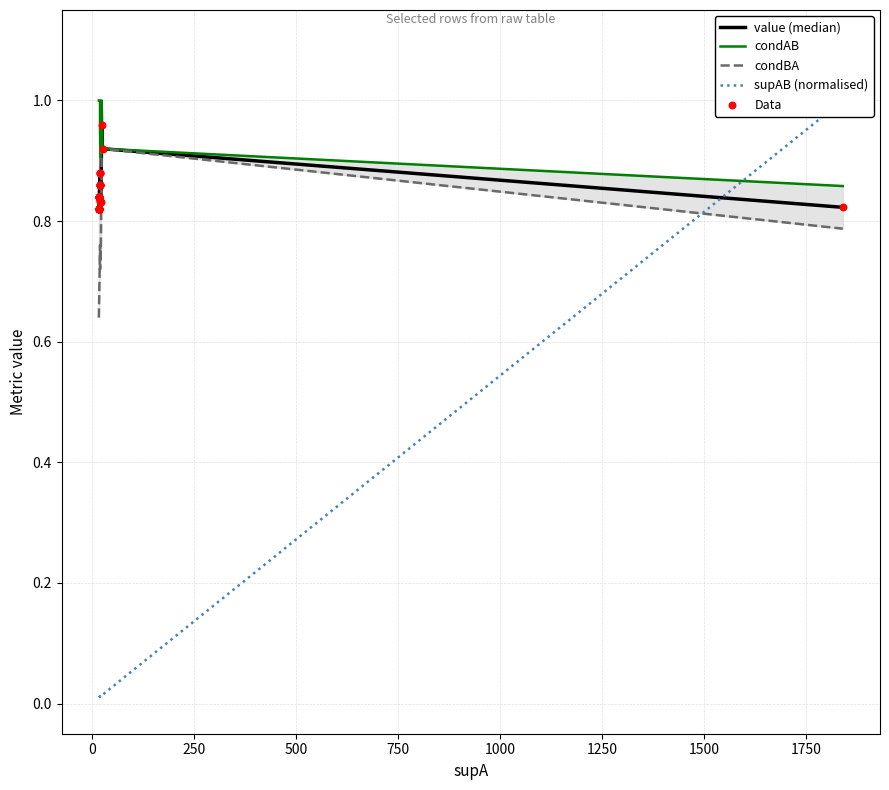

Which series has the largest Y range (max minus min)?

supAB (normalised)